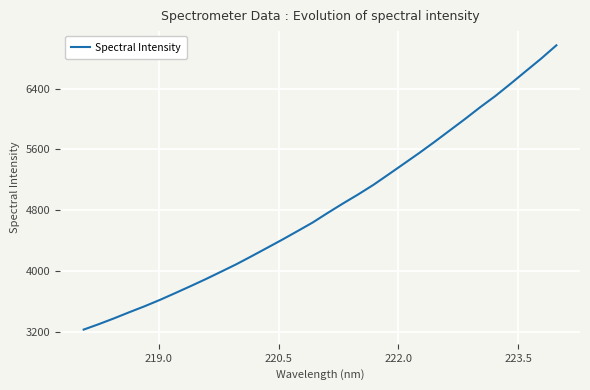

What is the smallest value displayed?

3231.9